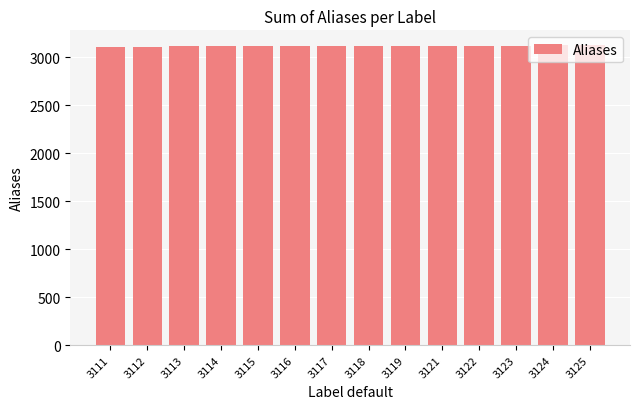

What is the change in value from 3119 to 3121?

+2